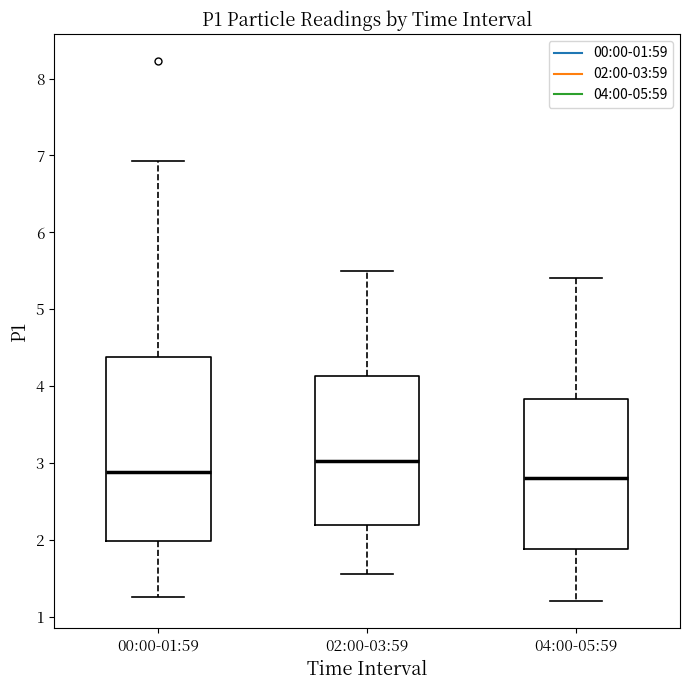

Which box is the tallest, from its lower edge to its upper edge?

00:00-01:59